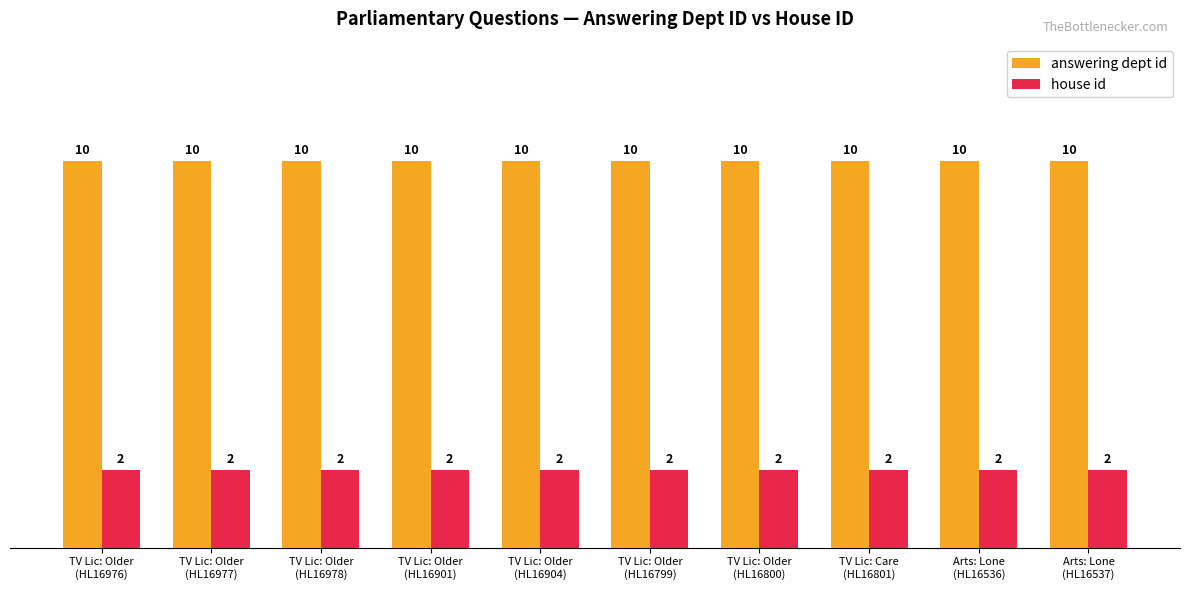

Reading left to right, extract all data points from this chart.

answering dept id: 10	10	10	10	10	10	10	10	10	10
house id: 2	2	2	2	2	2	2	2	2	2